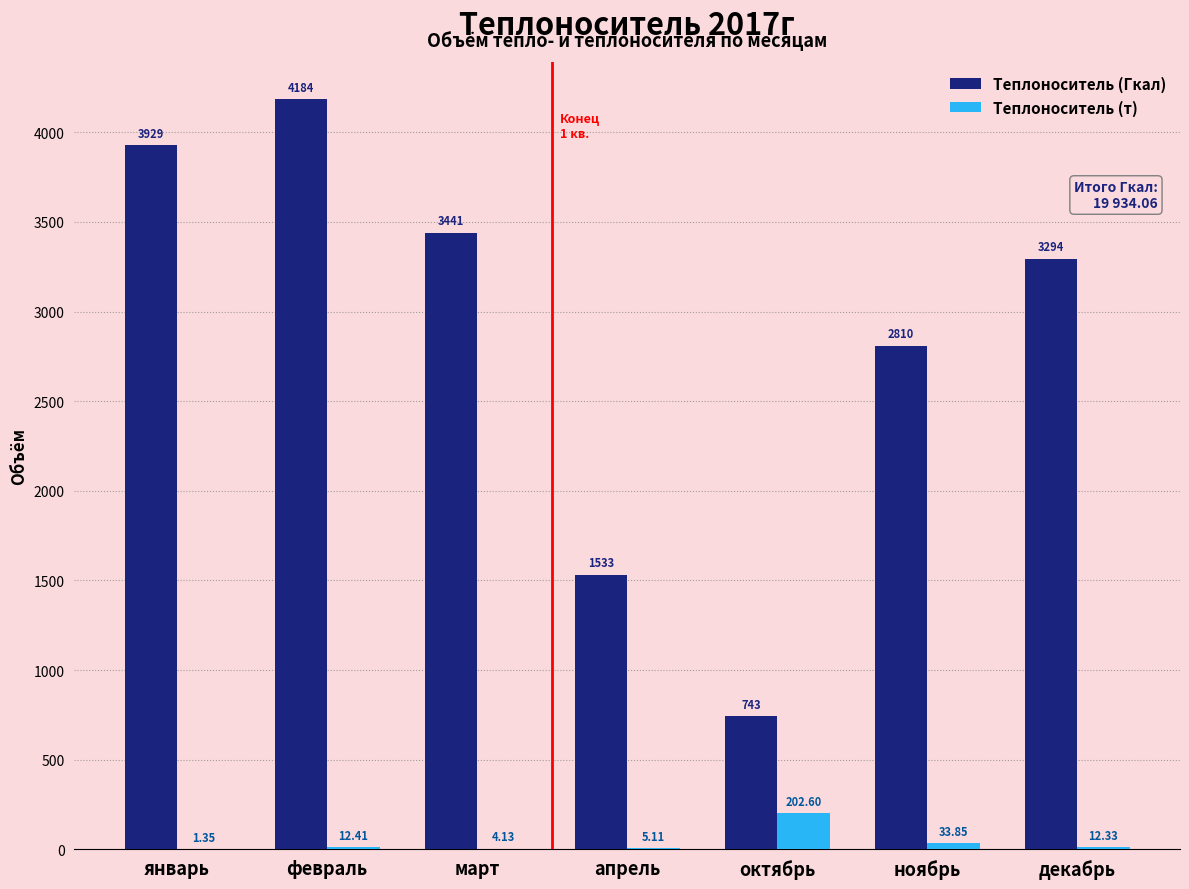

Between февраль and апрель, which series saw the biggest shift?

Теплоноситель (Гкал)